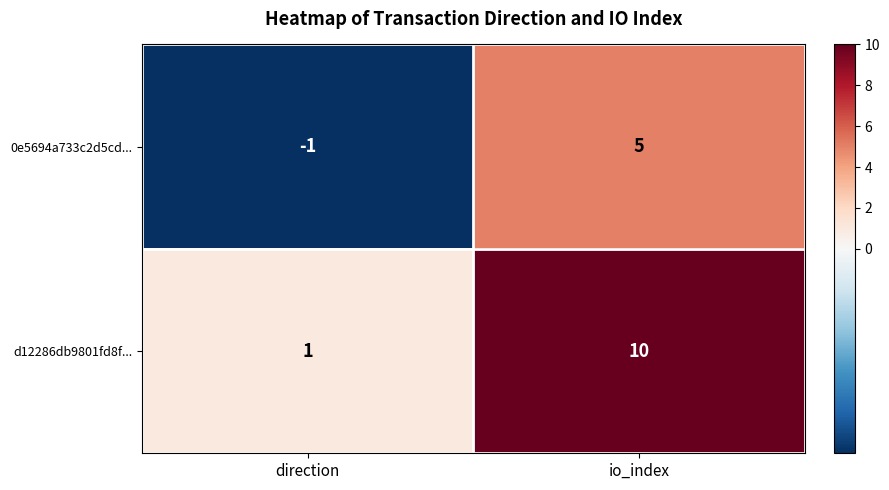

How many data points does each series have?

2